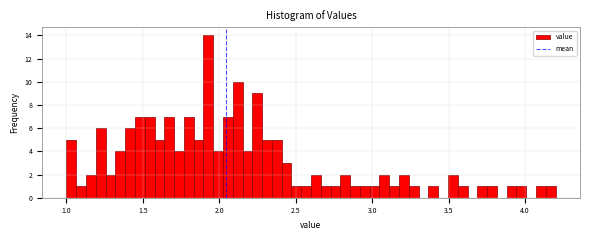

Around what value on the x-axis is the tallest bar? Give the approximate position of its centre, as read against the axis.

1.95